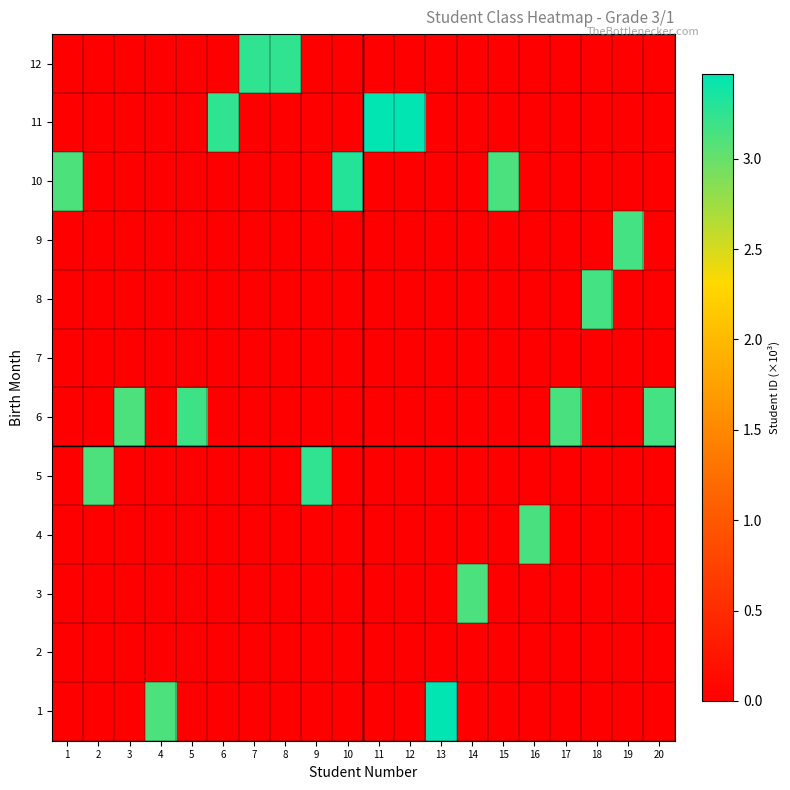

How many data points does each series have?

20